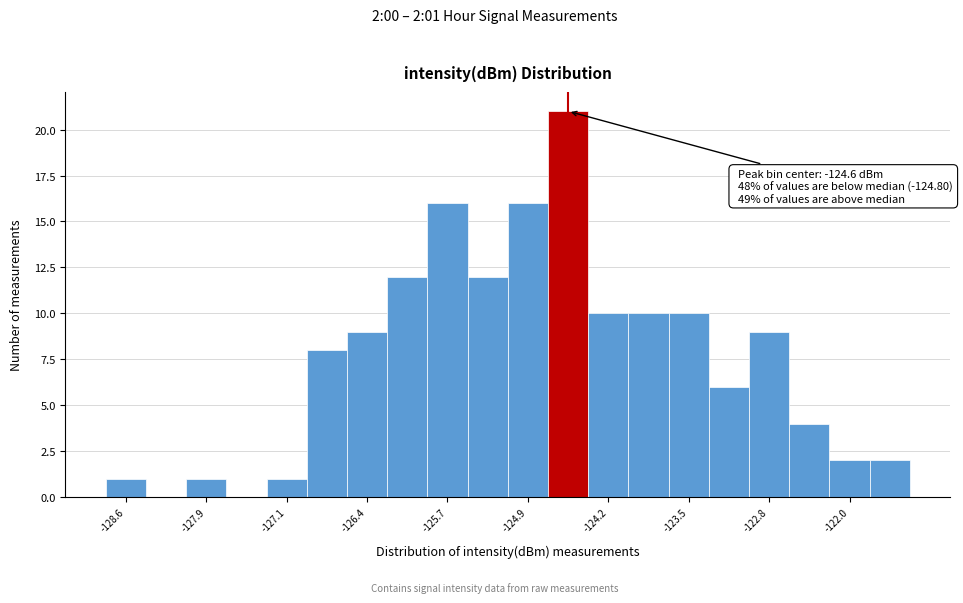

Read against the x-axis, roughly where is the centre of the tallest bar?

-124.6